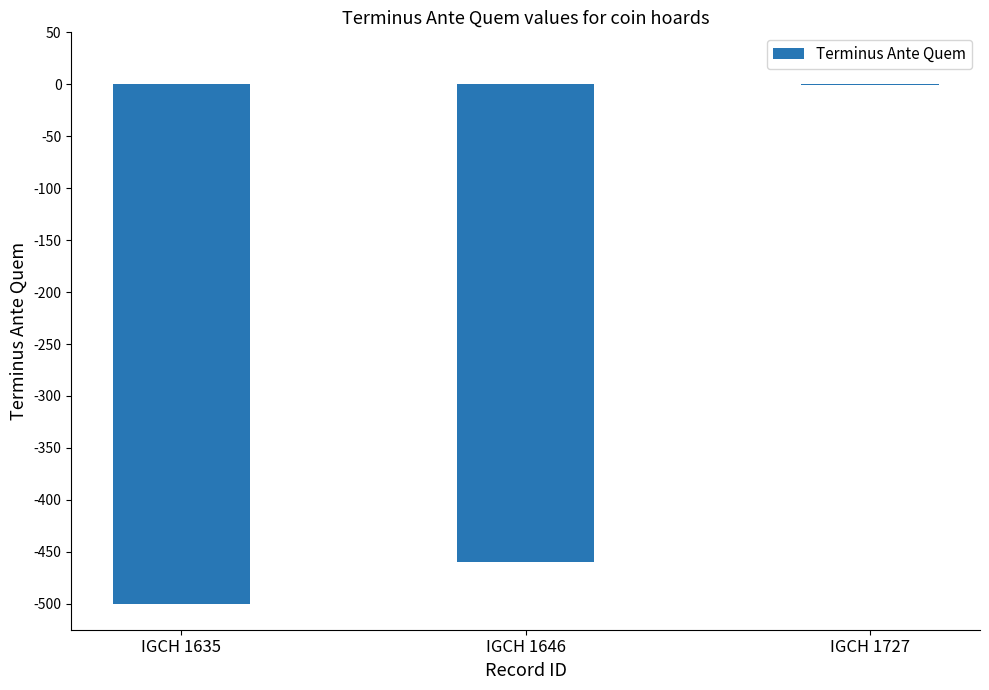

Is it true that the value at IGCH 1635 is -500?

True